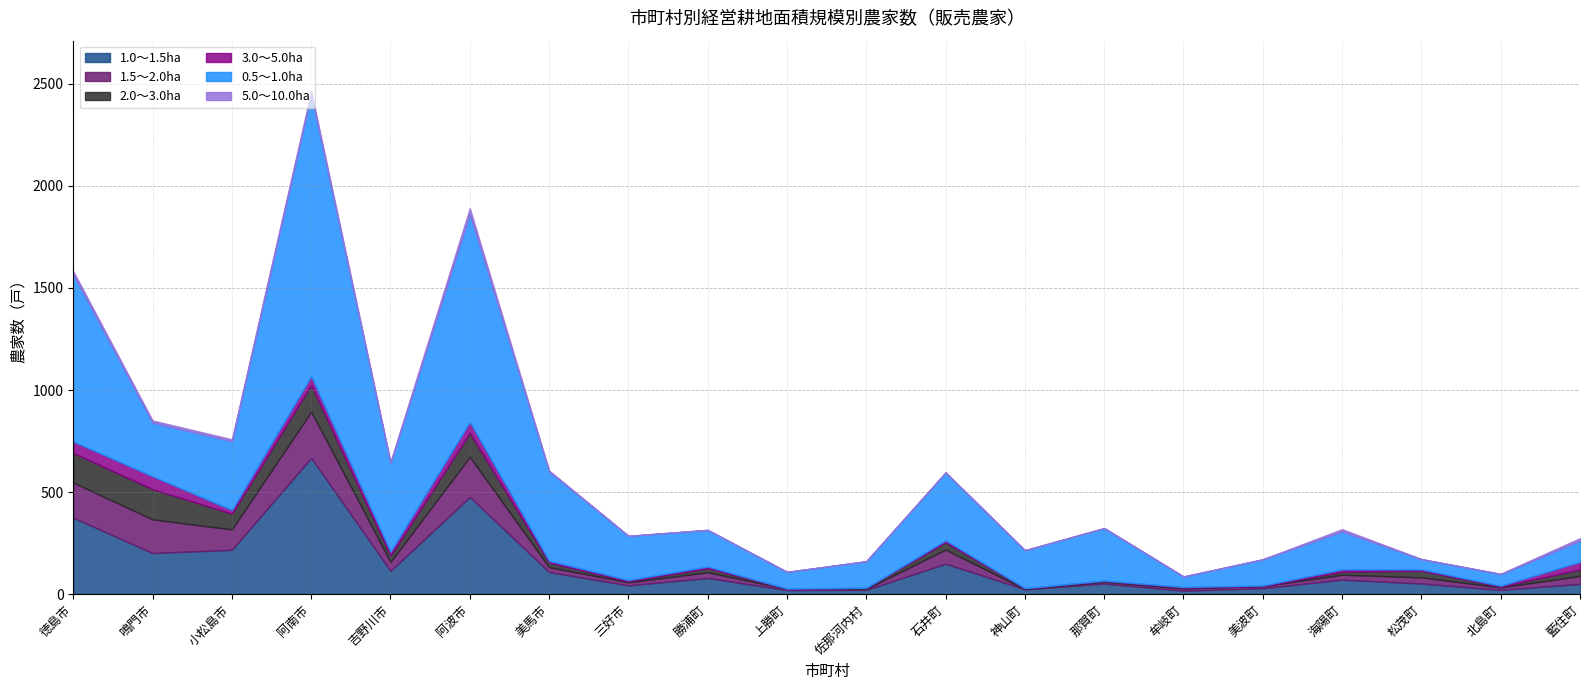

What is the sum of all 0.5～1.0ha values?

6644